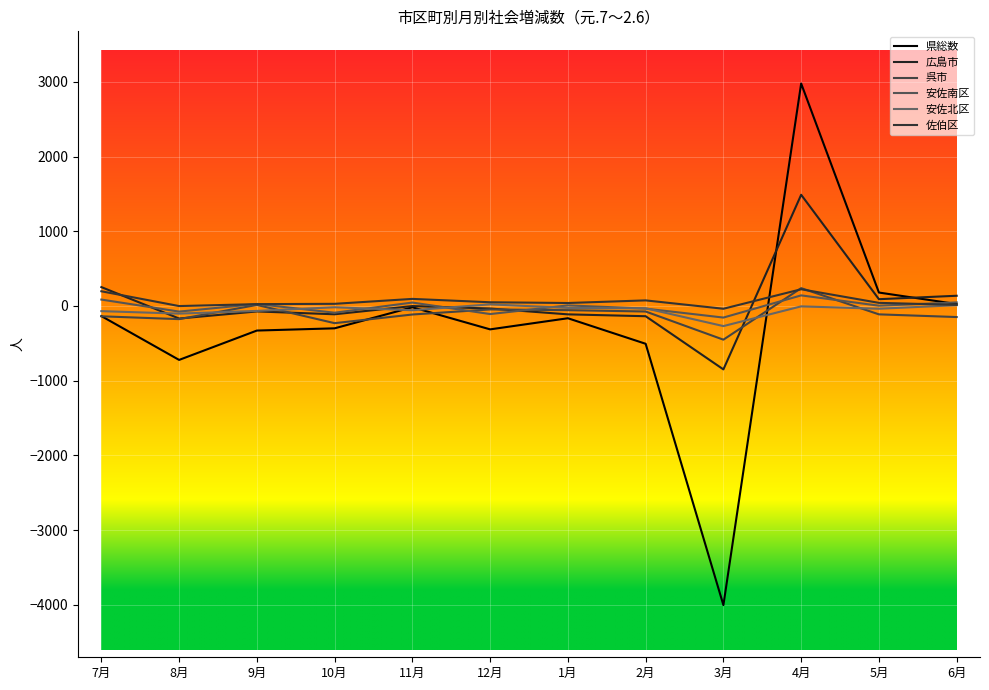

Reading right to left, list all the values displayed in this chart.

県総数: 26	180	2979	-4005	-506	-164	-313	-17	-299	-329	-722	-135
広島市: 137	91	1489	-849	-137	-112	-34	-1	-111	-73	-168	253
呉市: -148	-112	239	-451	-74	-56	-46	-114	-230	14	-176	-138
安佐南区: 48	4	142	-155	-35	8	-108	46	-90	27	-75	86
安佐北区: 11	-37	-5	-269	-31	-26	22	-57	-17	-66	-102	-69
佐伯区: 15	42	224	-37	75	40	50	95	29	25	-1	197